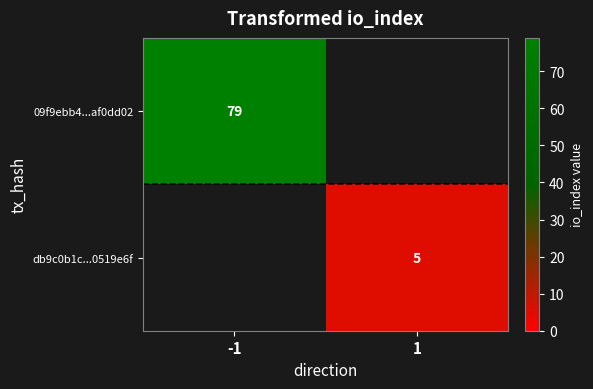

Between 1 and -1, which is larger?

-1